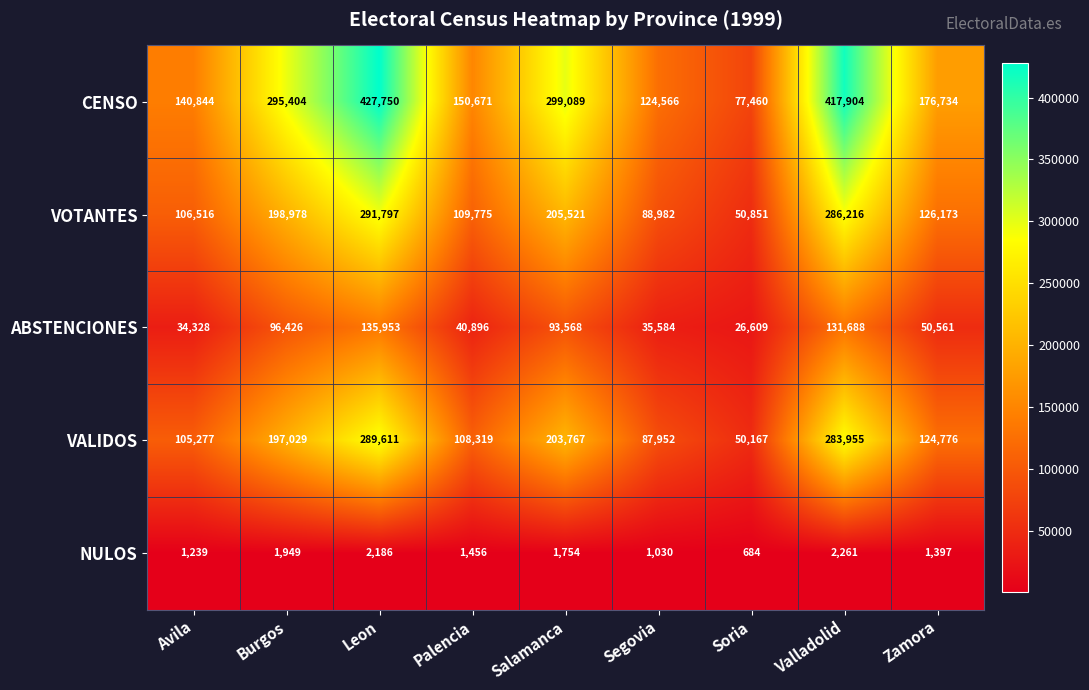

Where is VALIDOS nearest to the value 169889?

Burgos